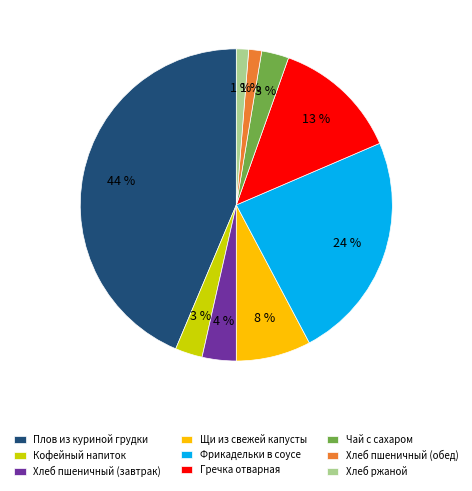

What percentage is the Щи из свежей капусты slice, to the nearest percent?

8%